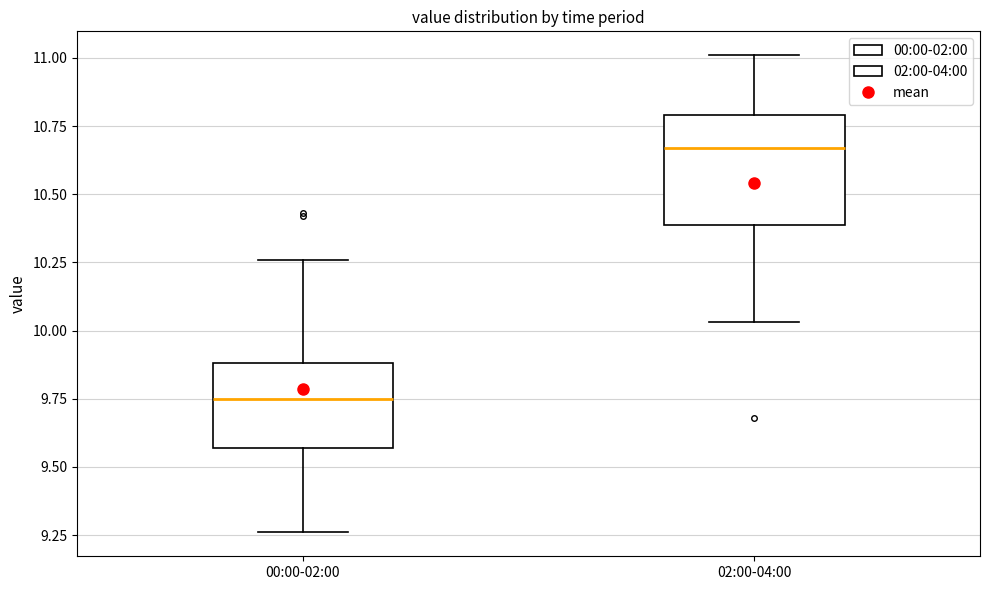

Comparing the boxes themselves (not the whiskers), which one is the tallest?

02:00-04:00